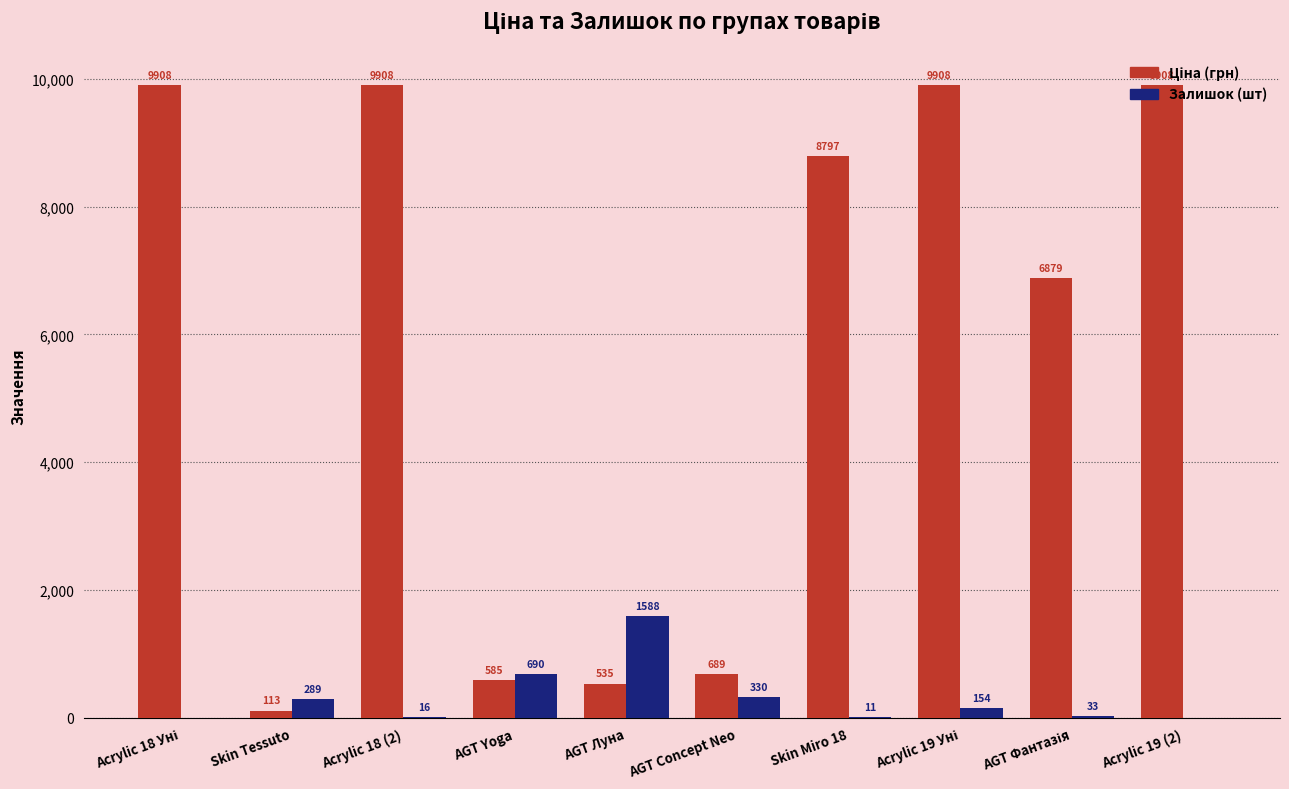

What is the maximum value shown in the chart?

9908.5